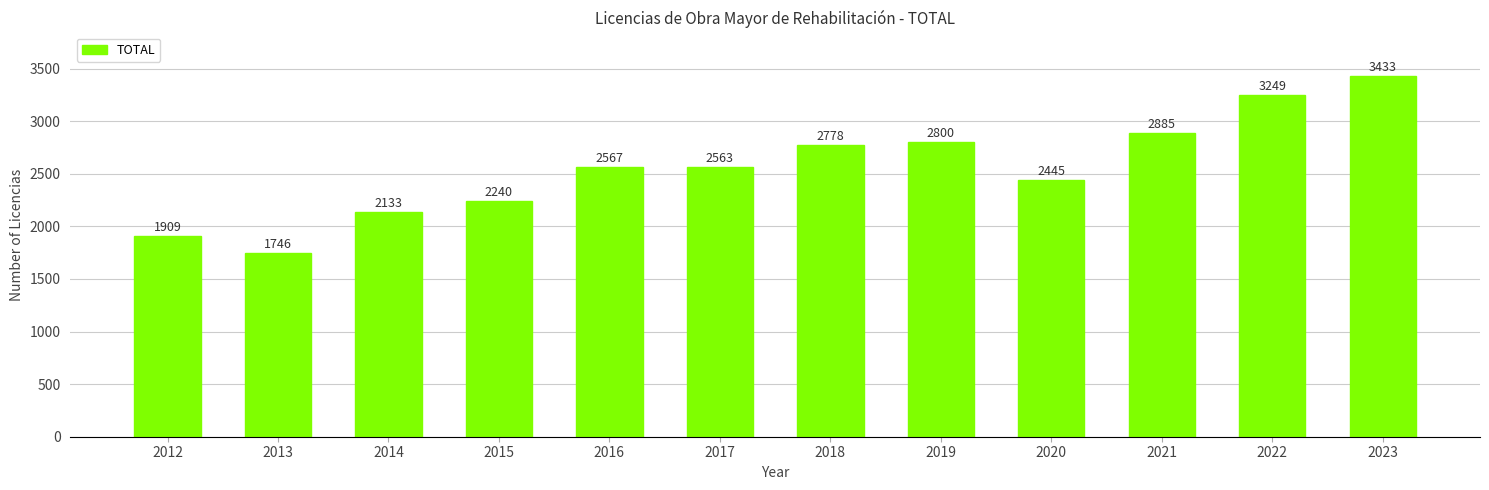

What is the approximate value at 2014?

2133